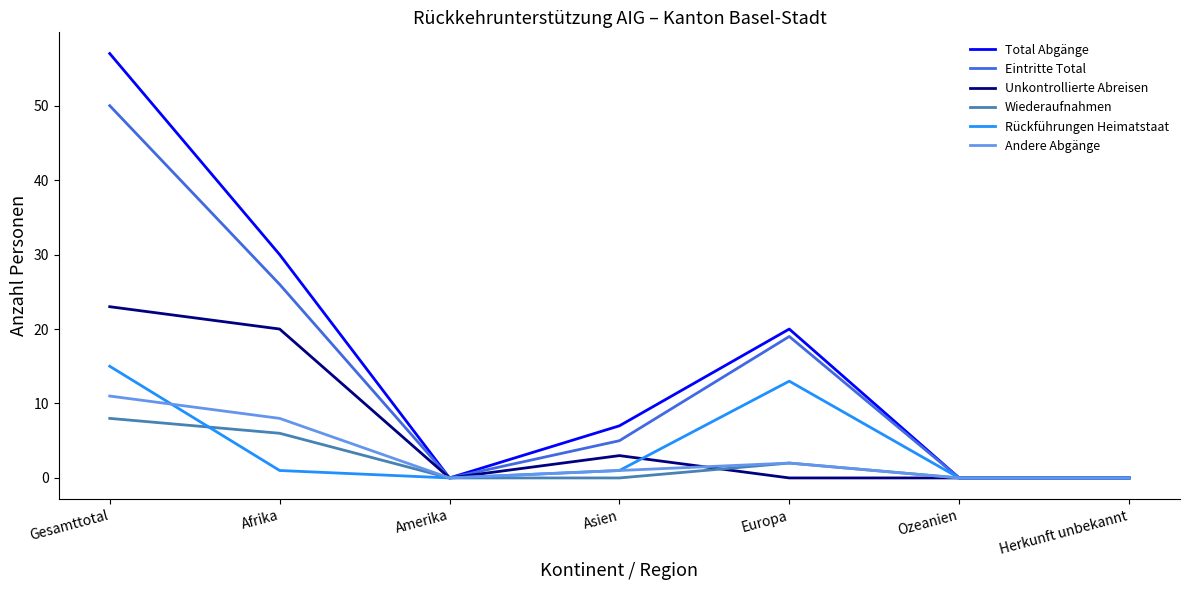

At which category is the sum across all series the highest?

Gesamttotal